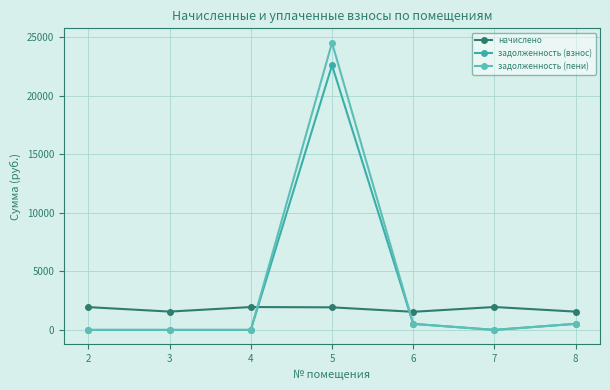

How many intersections are there between задолженность (пени) and начислено?

2